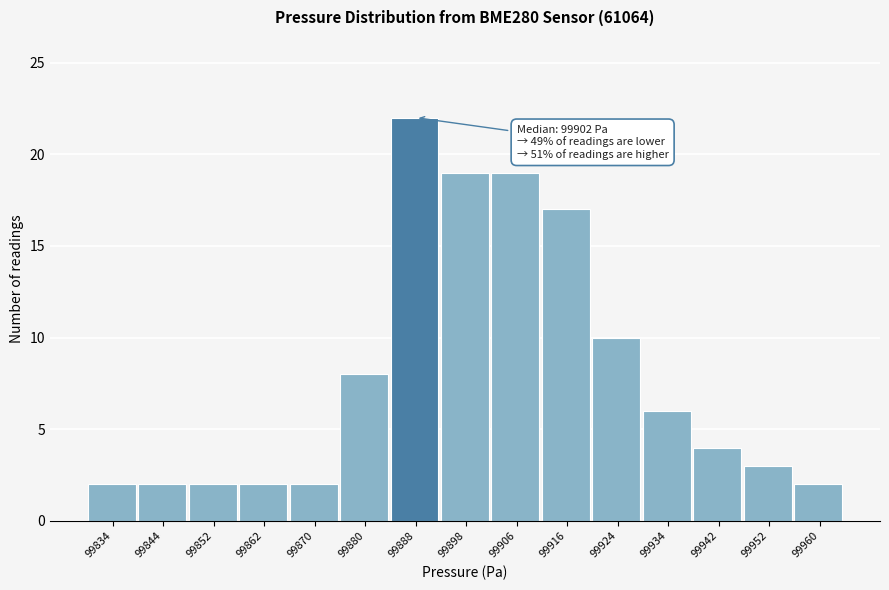

Which range on the x-axis has the tallest bar?

99884 to 99893